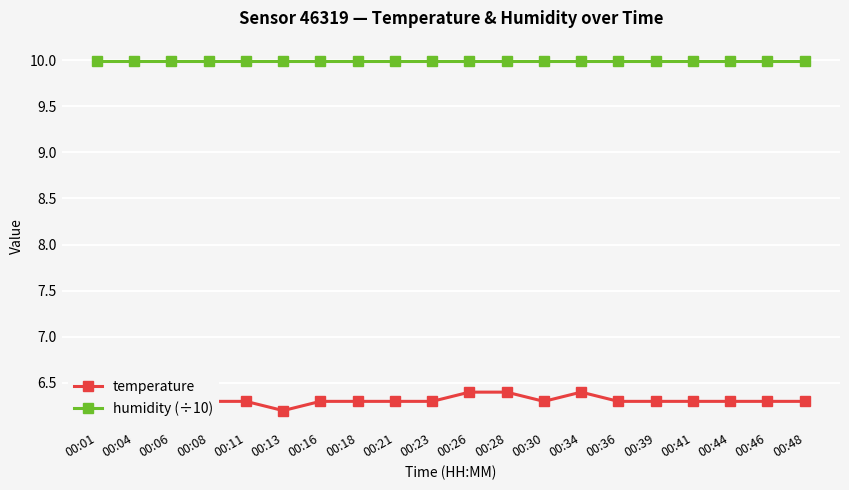

At which label does temperature reach its minimum?

00:13